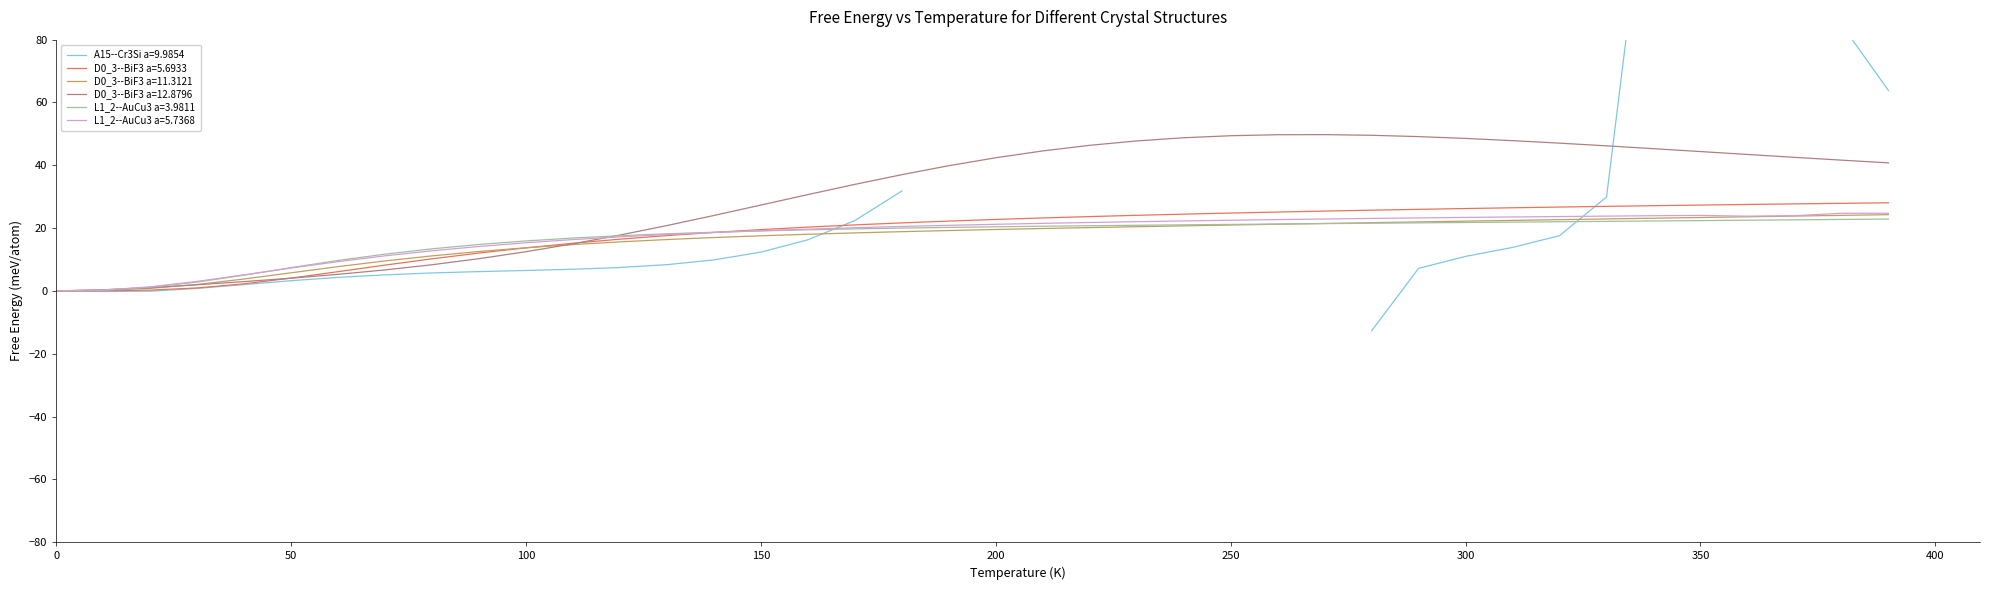

Is it true that D0_3--BiF3 a=11.3121 equals 5.8 at 50?

True